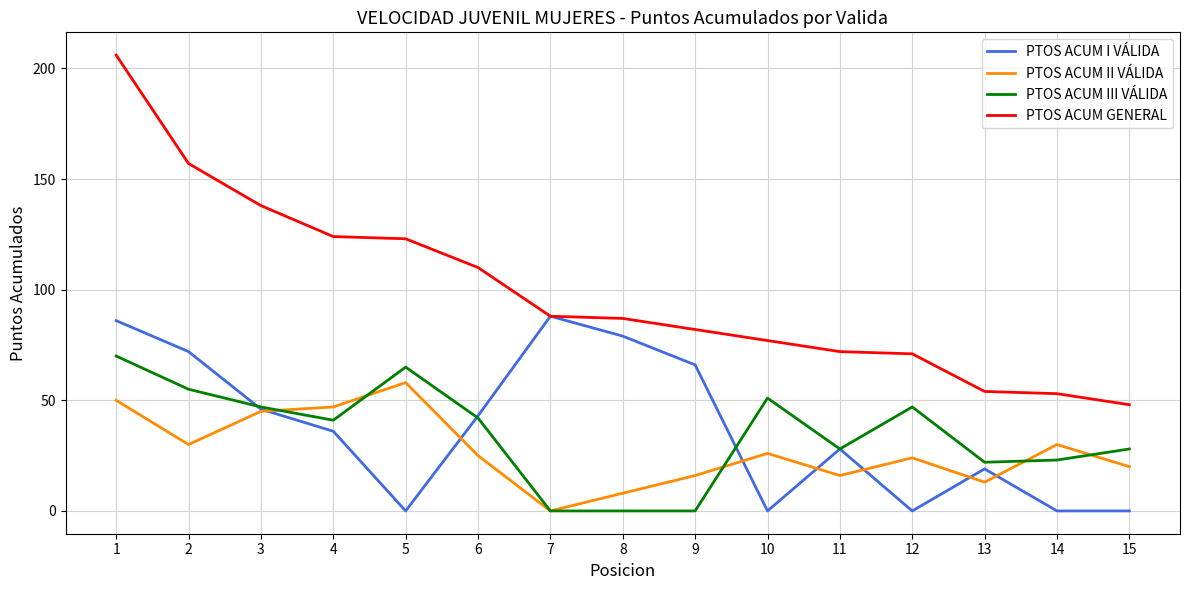

Rank the series by their maximum value, from highest to lowest.

PTOS ACUM GENERAL, PTOS ACUM I VÁLIDA, PTOS ACUM III VÁLIDA, PTOS ACUM II VÁLIDA